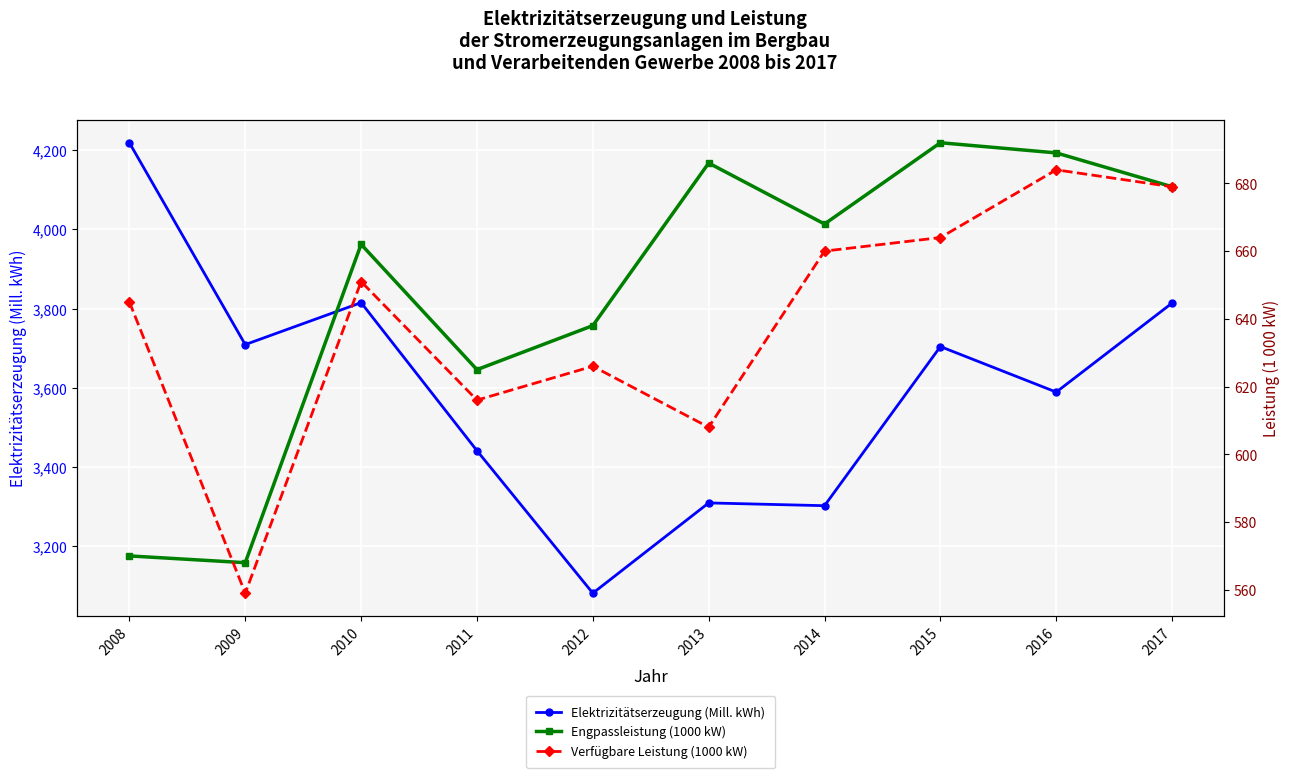

What is the difference between the second highest and second lowest values in the Verfügbare Leistung (1000 kW) series?

71